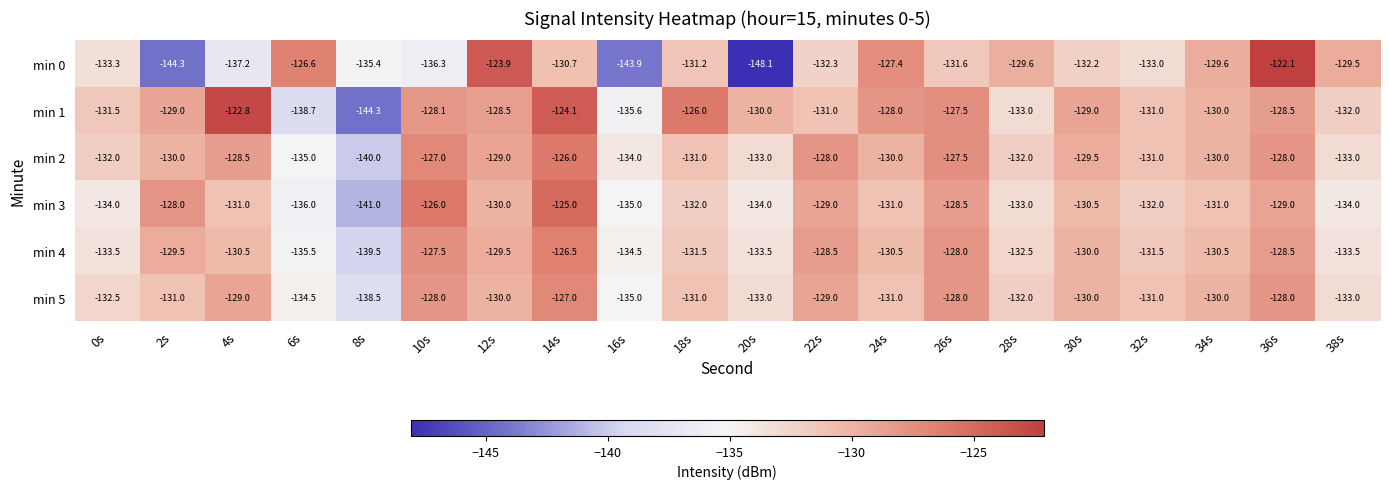

What is the difference between the min 4 values at 24s and 38s?

3.0